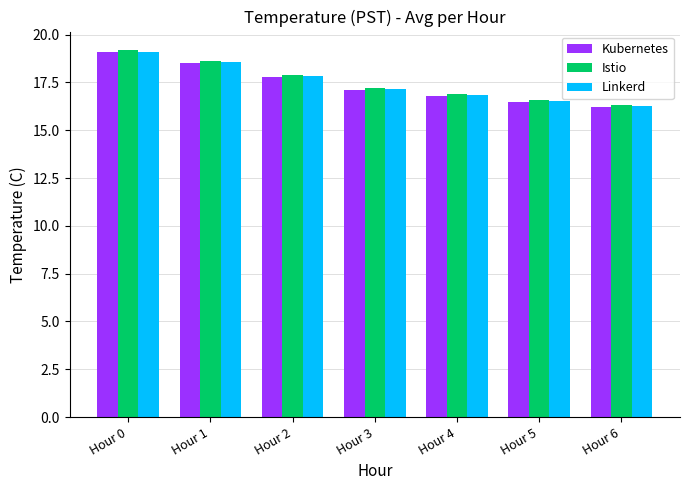

What is the total value across all series at Hour 6?

48.8